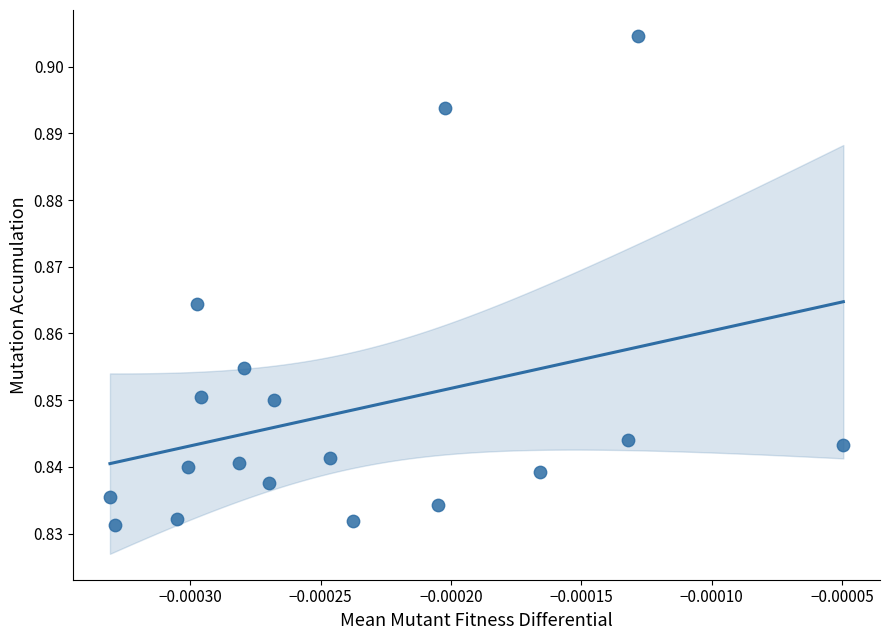

Count the number of points in this scatter plot.

18